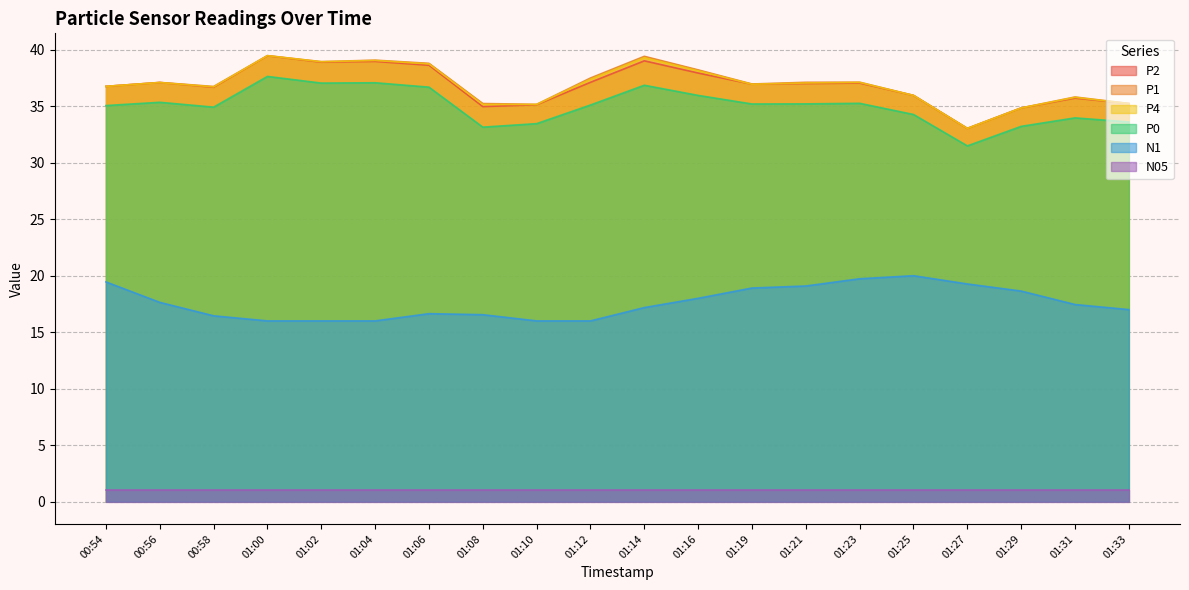

True or false: P0 has more than 0 points higher than both neighbors.

True